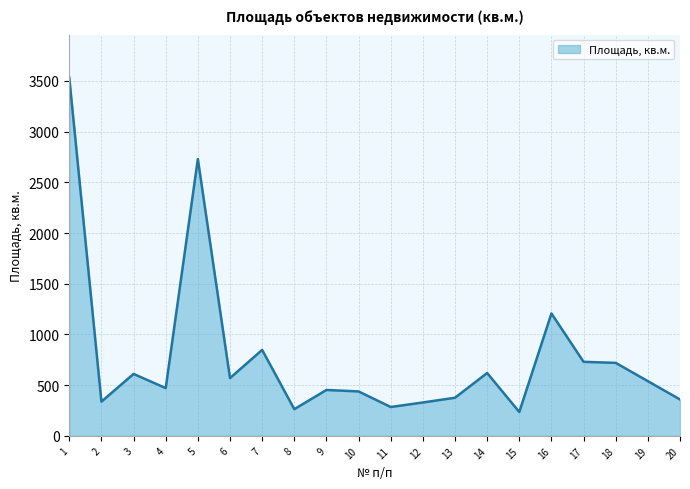

Is it true that the value at 8 is 263.3?

True